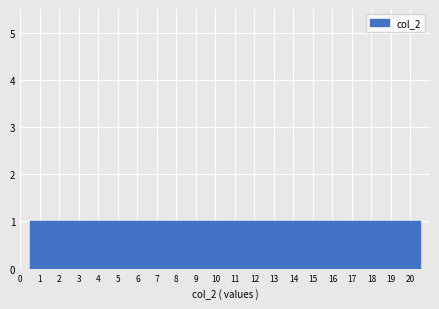

Reading left to right, transcribe this chart: for each bar, give the range it covers on the x-axis and its height. The values are not printed on the chart, so give them approximately, as read against the axis.

0.5 to 1.5: 1
1.5 to 2.5: 1
2.5 to 3.5: 1
3.5 to 4.5: 1
4.5 to 5.5: 1
5.5 to 6.5: 1
6.5 to 7.5: 1
7.5 to 8.5: 1
8.5 to 9.5: 1
9.5 to 10.5: 1
10.5 to 11.5: 1
11.5 to 12.5: 1
12.5 to 13.5: 1
13.5 to 14.5: 1
14.5 to 15.5: 1
15.5 to 16.5: 1
16.5 to 17.5: 1
17.5 to 18.5: 1
18.5 to 19.5: 1
19.5 to 20.5: 1